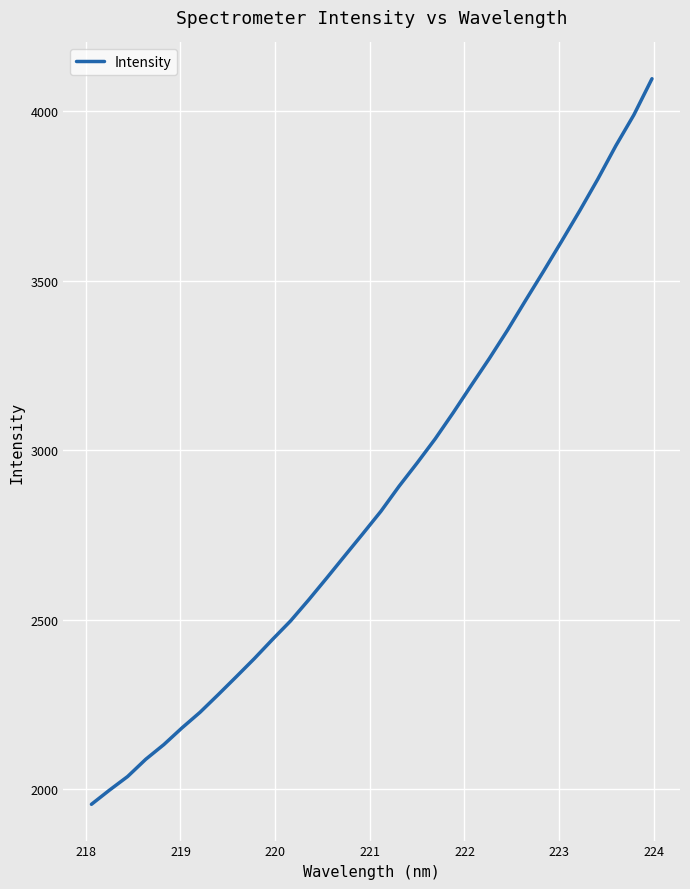

What is the smallest value displayed?

1955.0